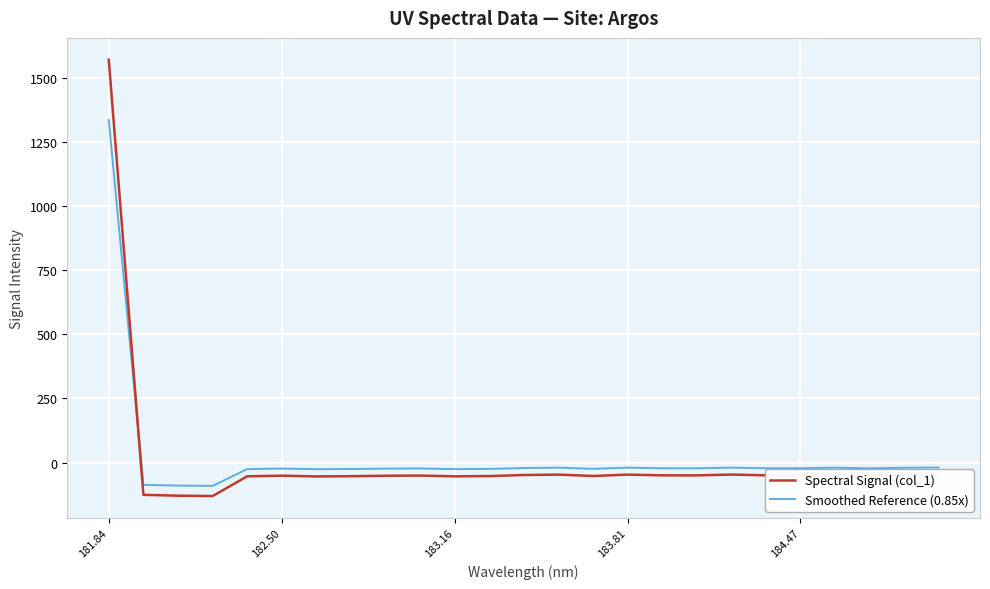

True or false: Spectral Signal (col_1) and Smoothed Reference (0.85x) intersect in this chart.

True